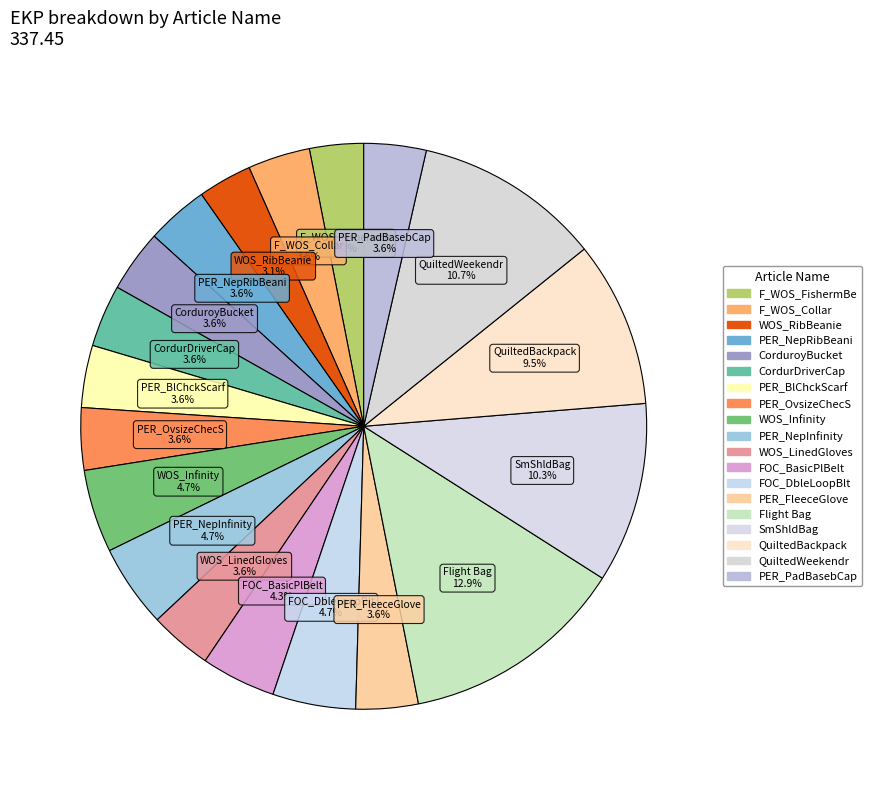

Combined, what portion of the pie is WOS_Infinity and PER_FleeceGlove?

8.3%